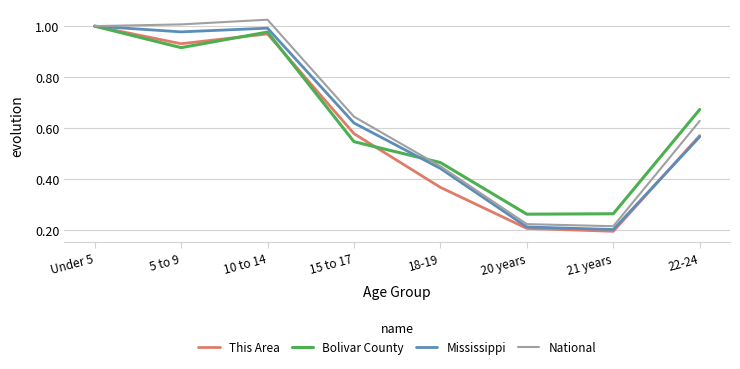

The National series shows 0.2 at 20 years. True or false?

True